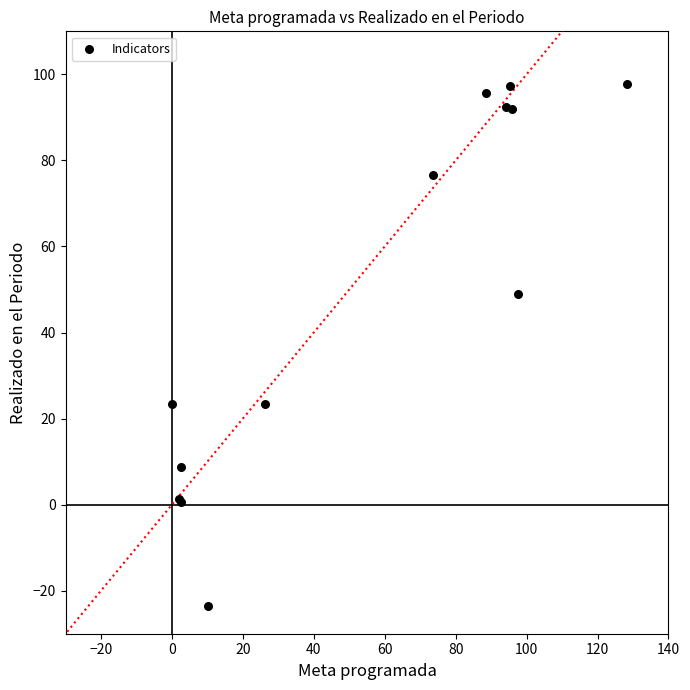

What Y value in the scatter plot is closest to 37?

49.0